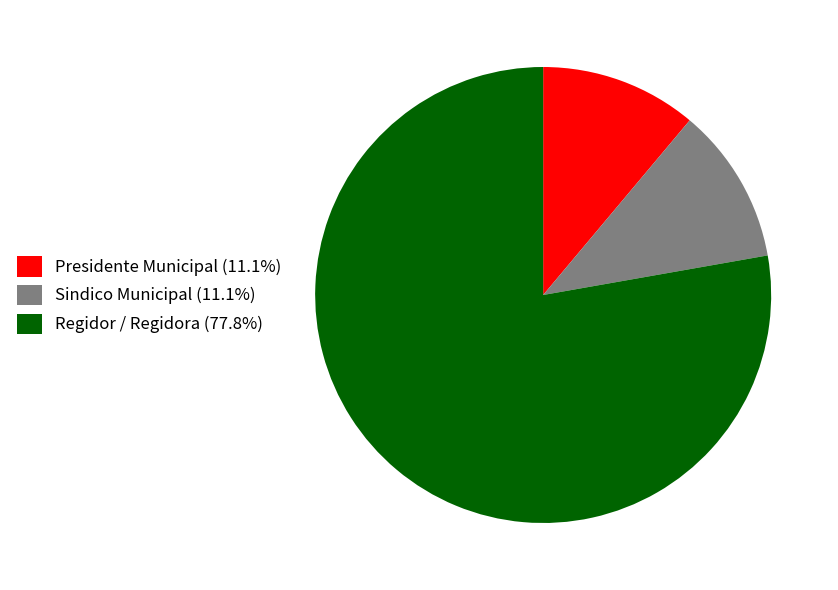

Does any single category account for the majority?

Yes